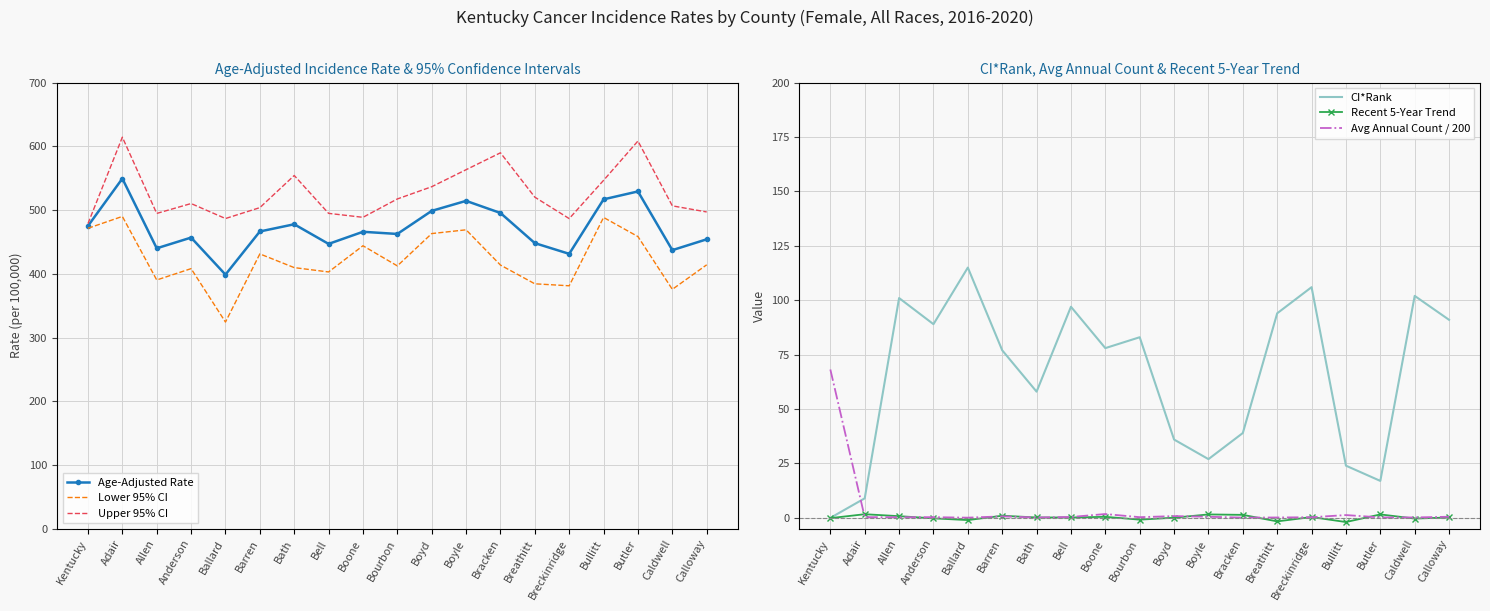

True or false: CI*Rank and Lower 95% CI intersect in this chart.

False